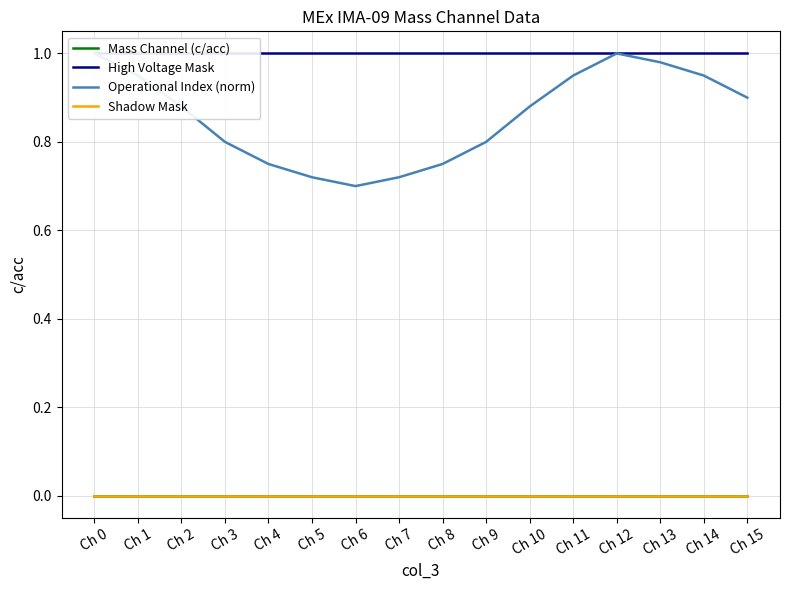

At which label does Mass Channel (c/acc) reach its minimum?

Ch 0